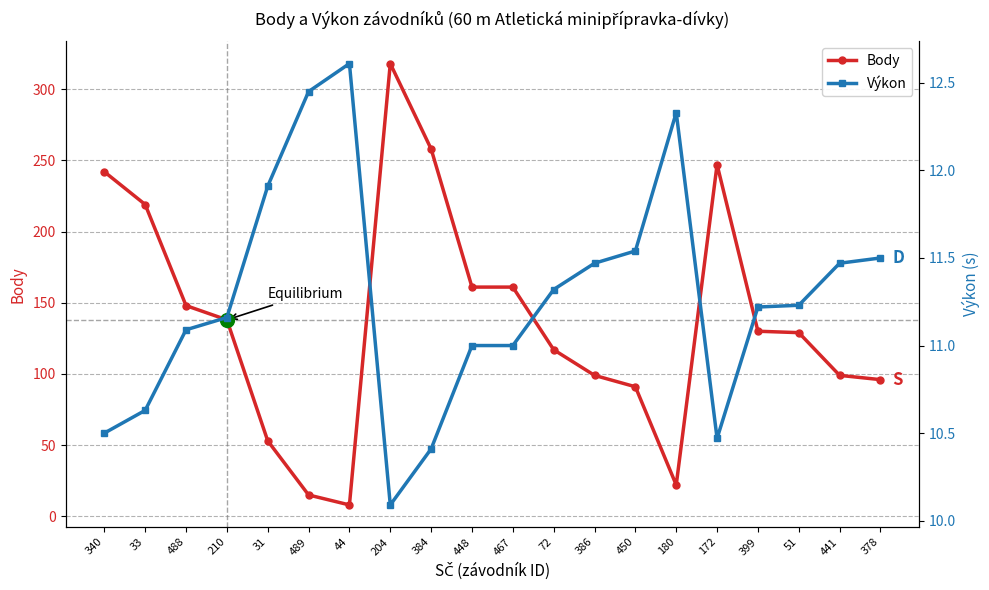

Which has a higher value, 204 or 172?

204